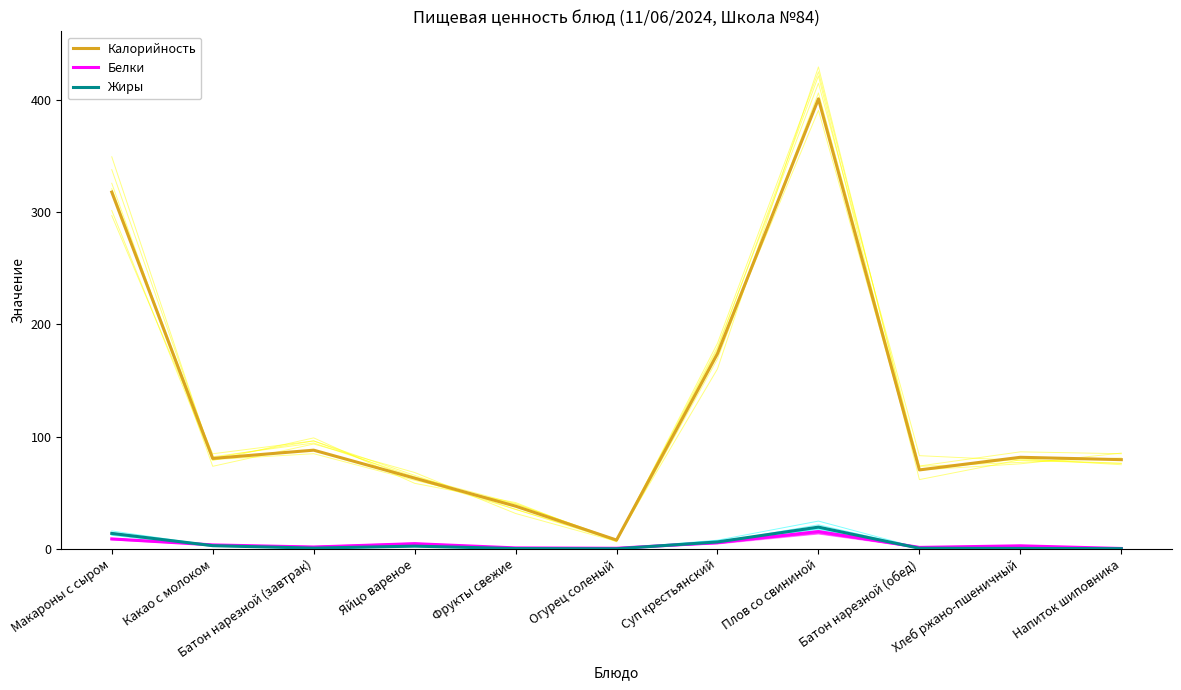

What position from the right is Напиток шиповника?

1